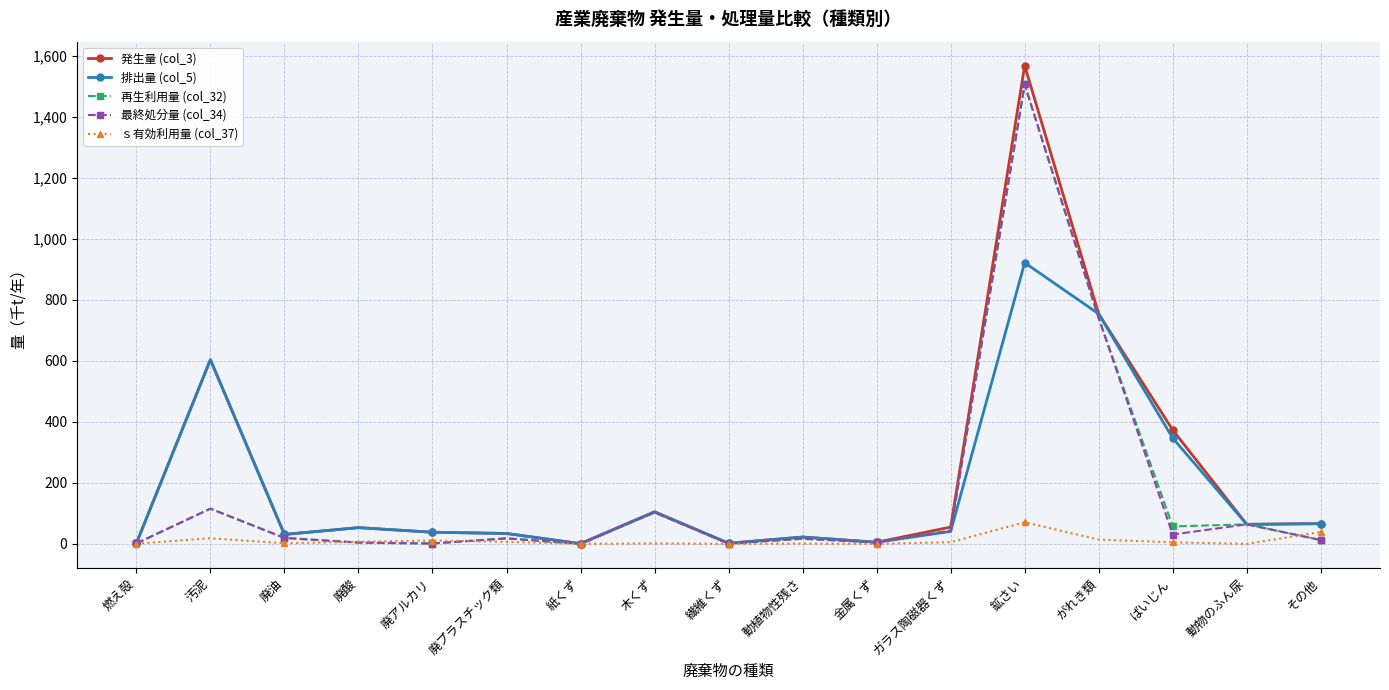

How many data points in 再生利用量 (col_32) are less than 18?

8